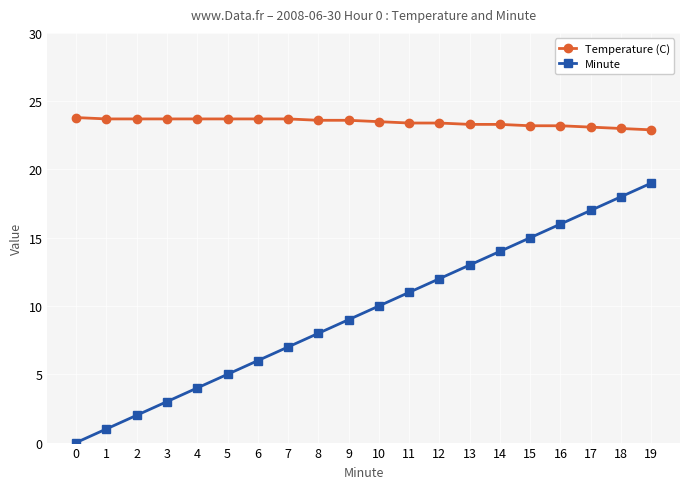

What is the average value of the Temperature (C) series?

23.5